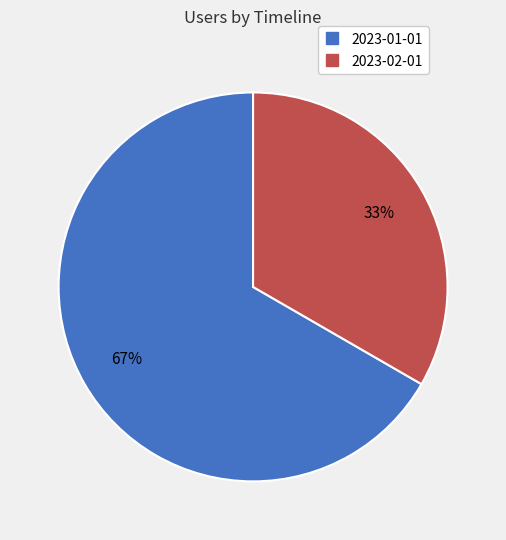

Count the number of slices in the pie.

2